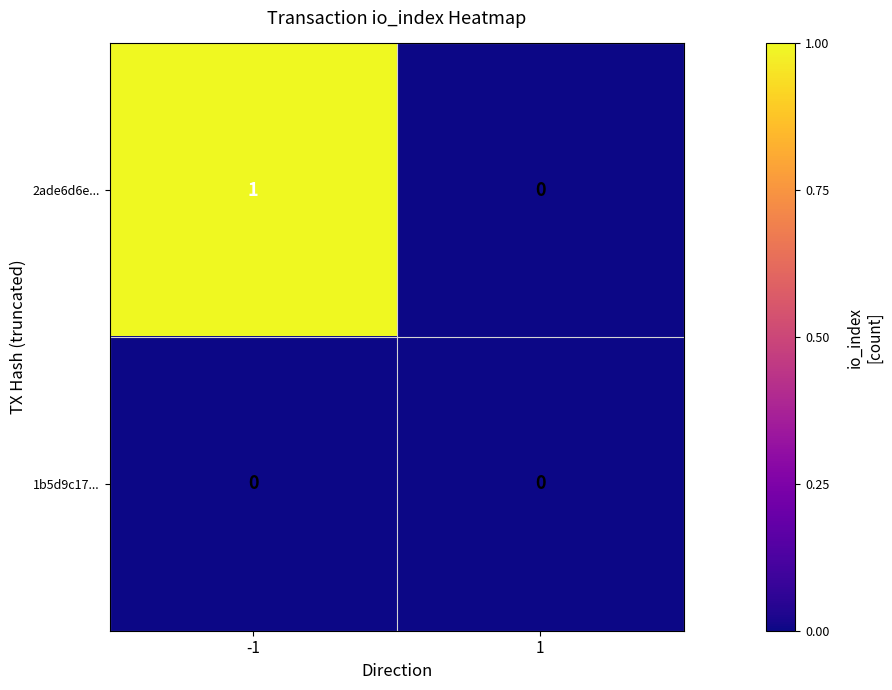

List the series in order of their overall mean, highest first.

2ade6d6e..., 1b5d9c17...